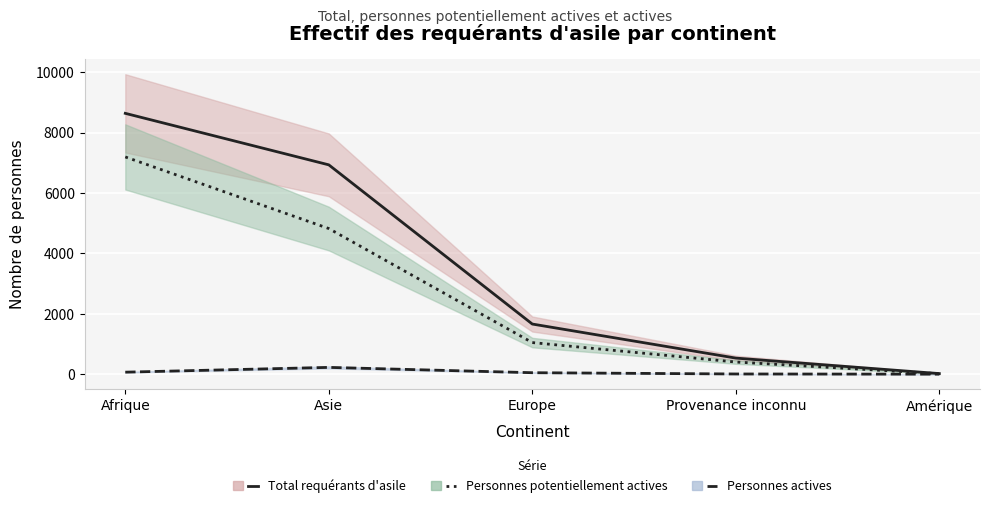

Where is Personnes actives nearest to the value 113?

Afrique